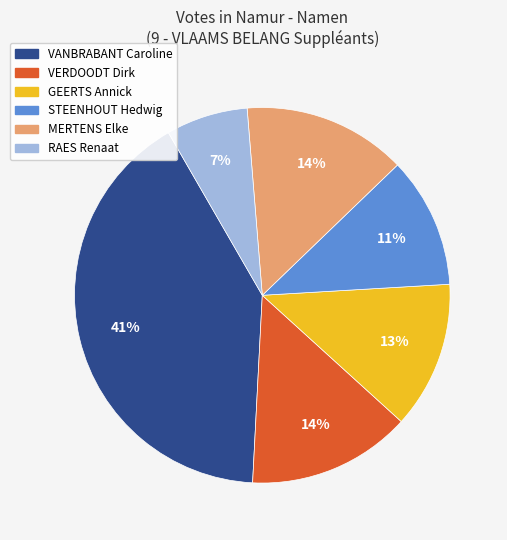

Do VERDOODT Dirk and RAES Renaat together represent more than half of the pie?

No